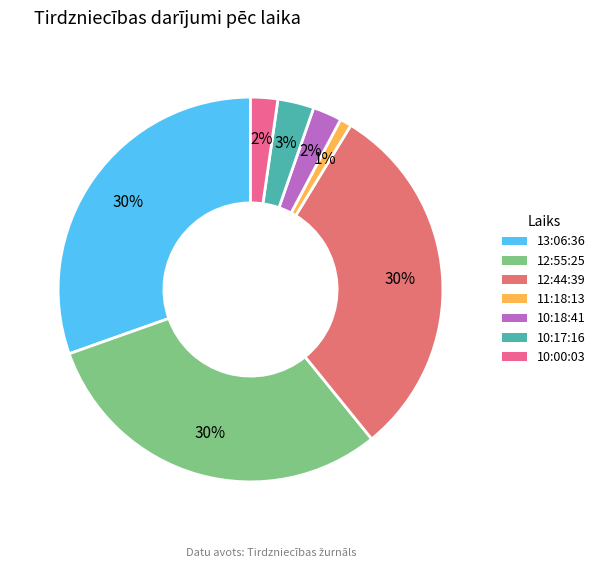

Which slice is the smallest?

11:18:13